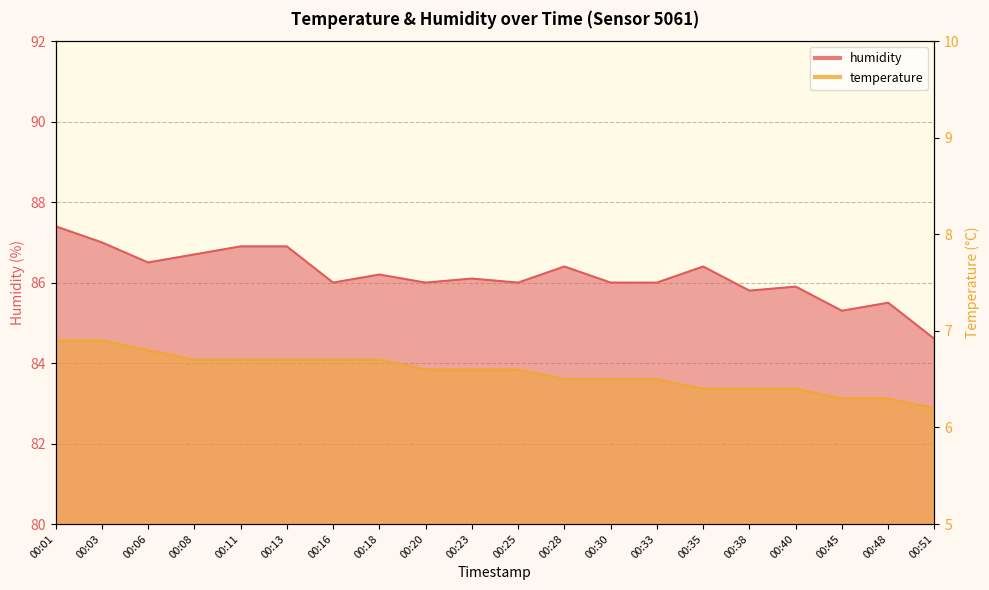

Reading left to right, what are all the values shown in this chart?

temperature: 6.9	6.9	6.8	6.7	6.7	6.7	6.7	6.7	6.6	6.6	6.6	6.5	6.5	6.5	6.4	6.4	6.4	6.3	6.3	6.2
humidity: 87.4	87.0	86.5	86.7	86.9	86.9	86.0	86.2	86.0	86.1	86.0	86.4	86.0	86.0	86.4	85.8	85.9	85.3	85.5	84.6